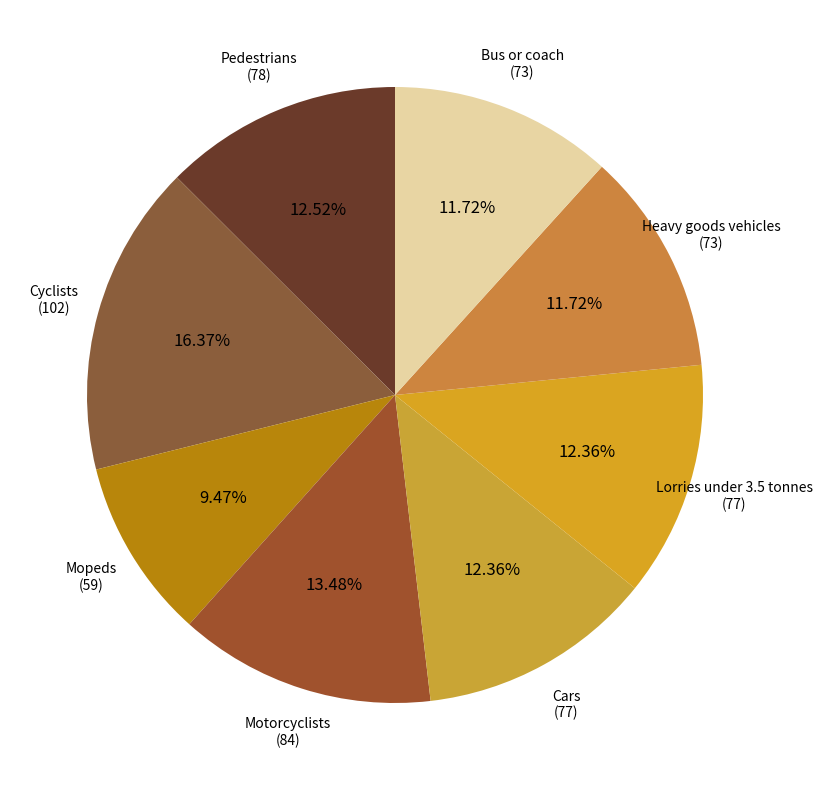

How many slices are in this pie chart?

8